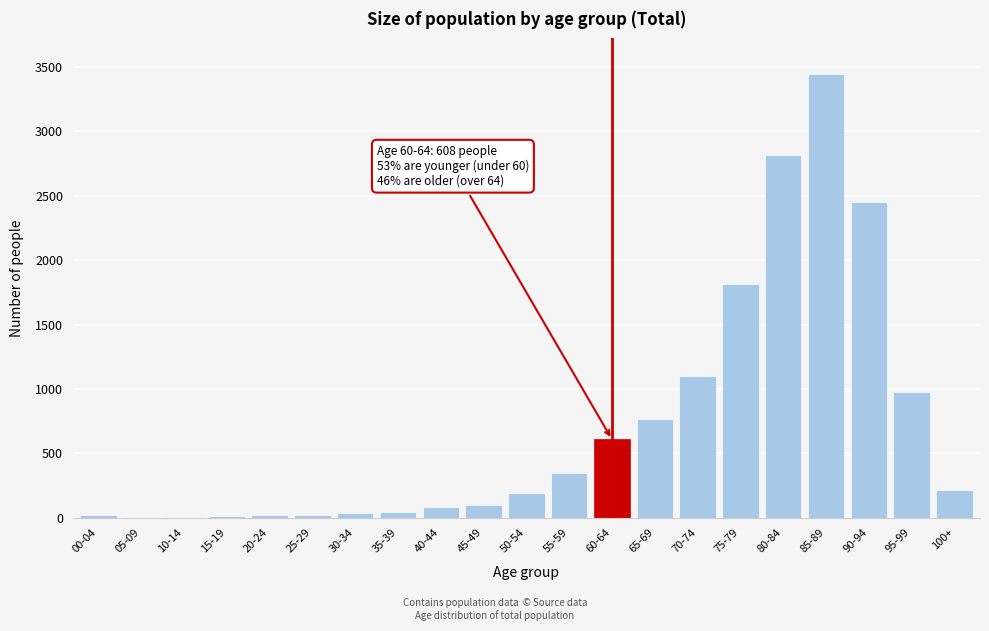

Where is the data nearest to the value 1726?

75-79